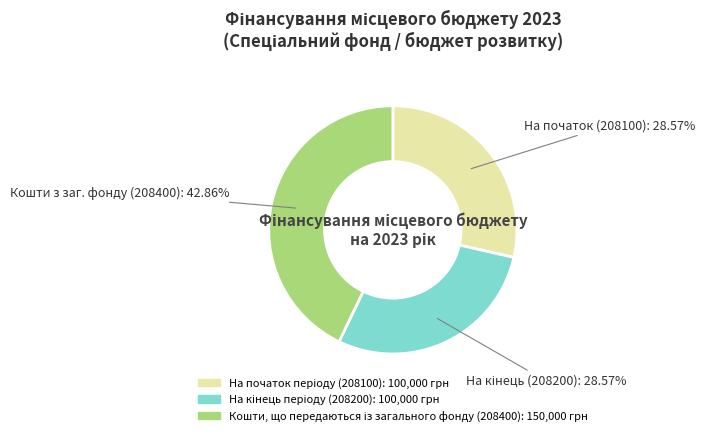

How many slices are in this pie chart?

3